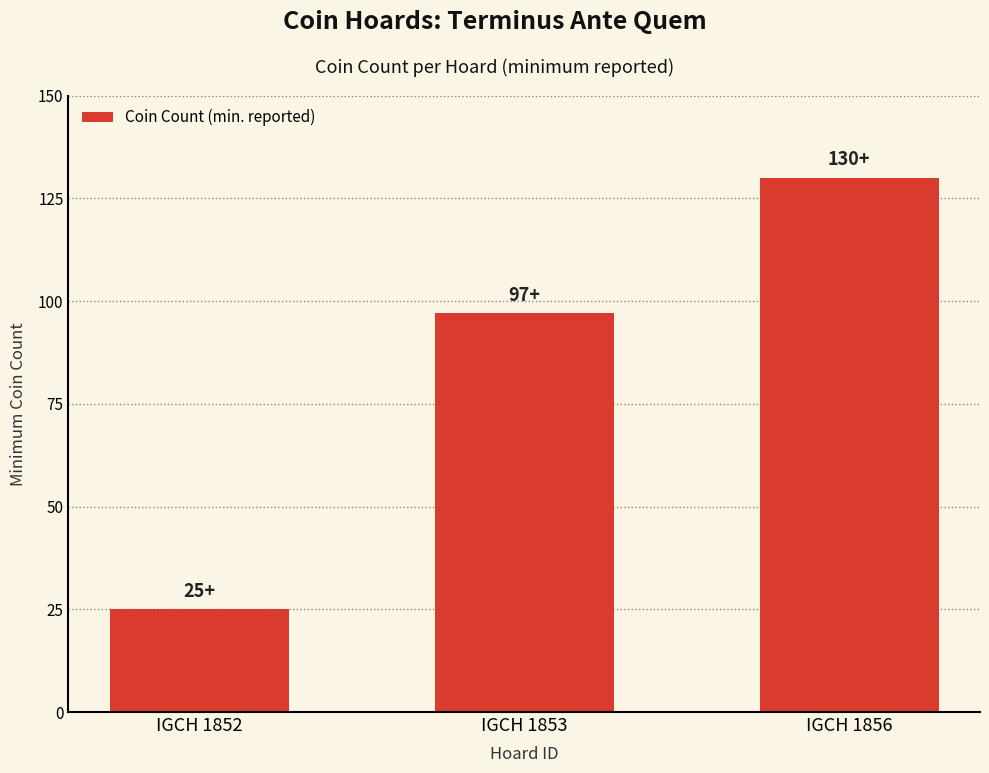

What is the maximum value shown in the chart?

130